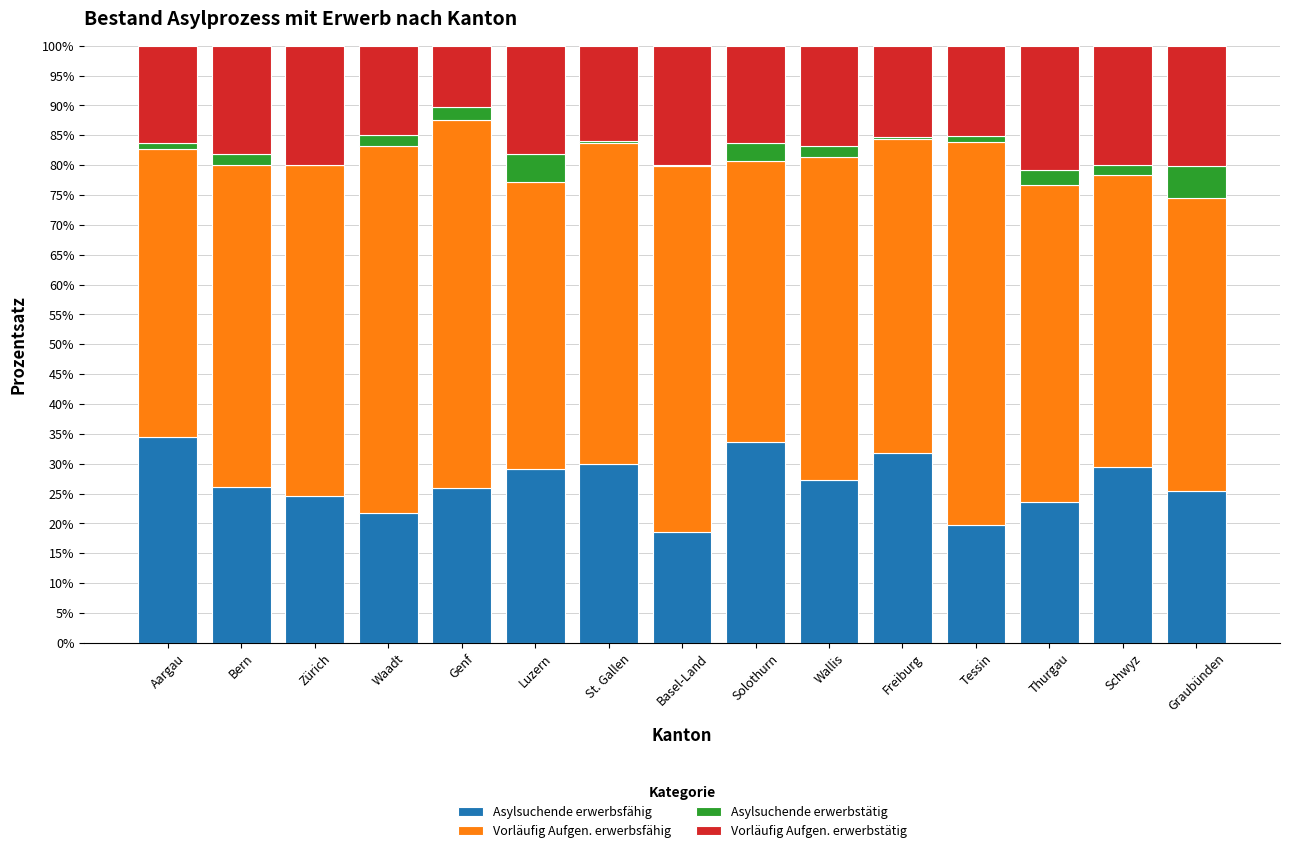

What is the total value across all series at Solothurn?

100.0